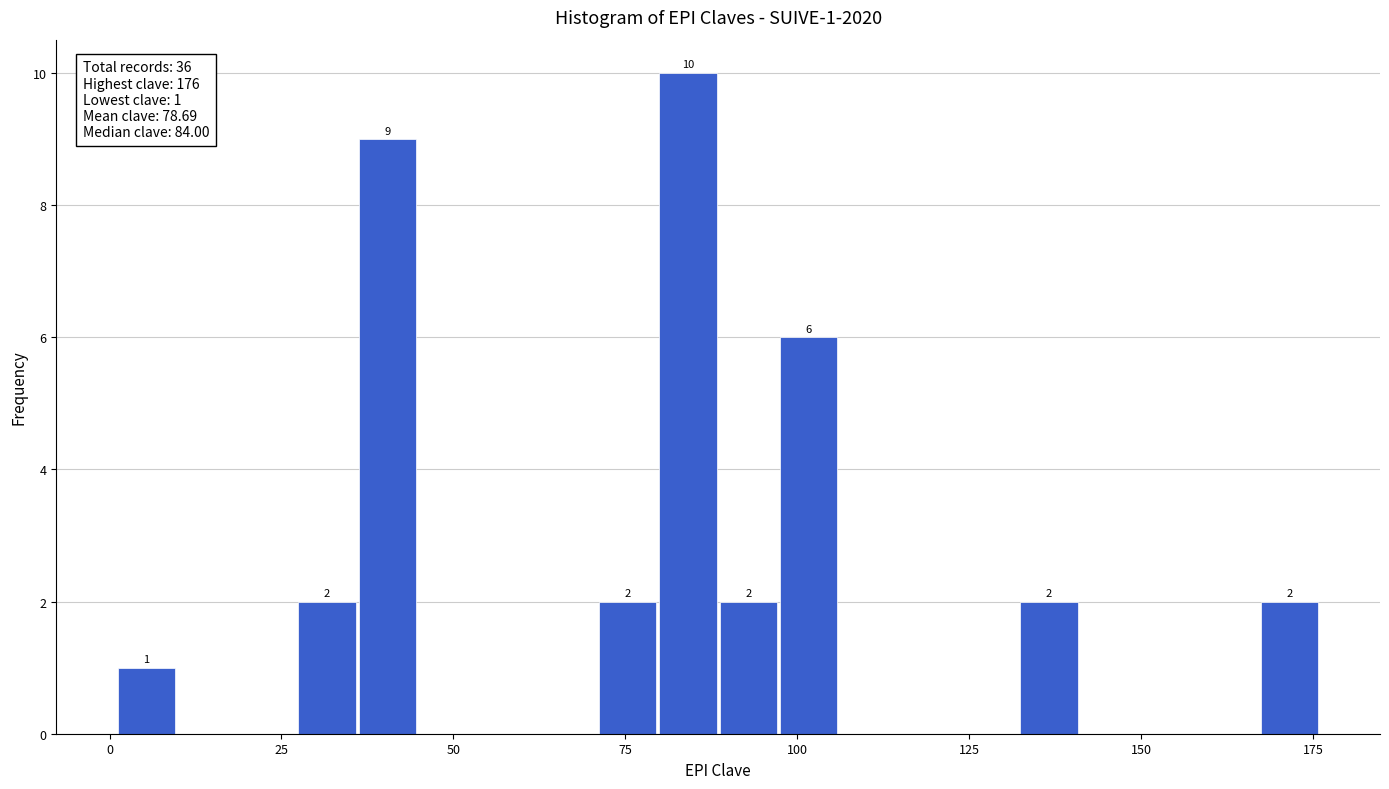

Read against the x-axis, roughly where is the centre of the tallest bar?

85